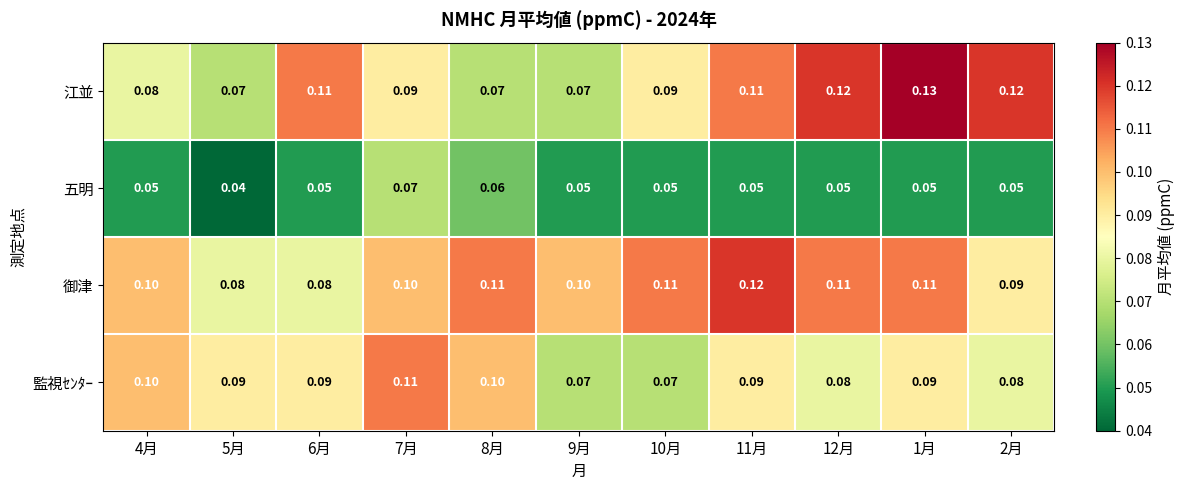

Rank the series by their maximum value, from lowest to highest.

五明, 監視ｾﾝﾀｰ, 御津, 江並